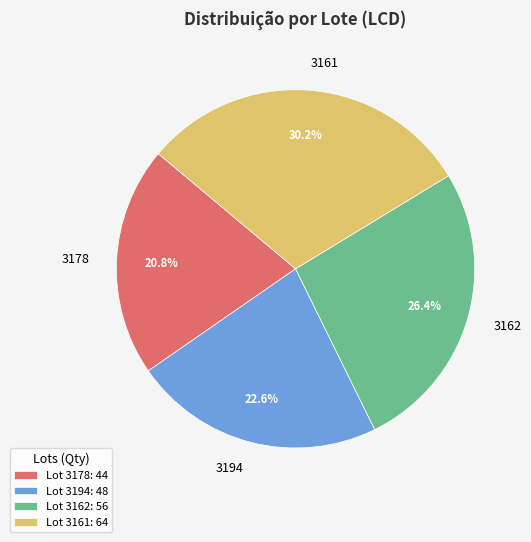

Which has a higher value, 3194 or 3161?

3161